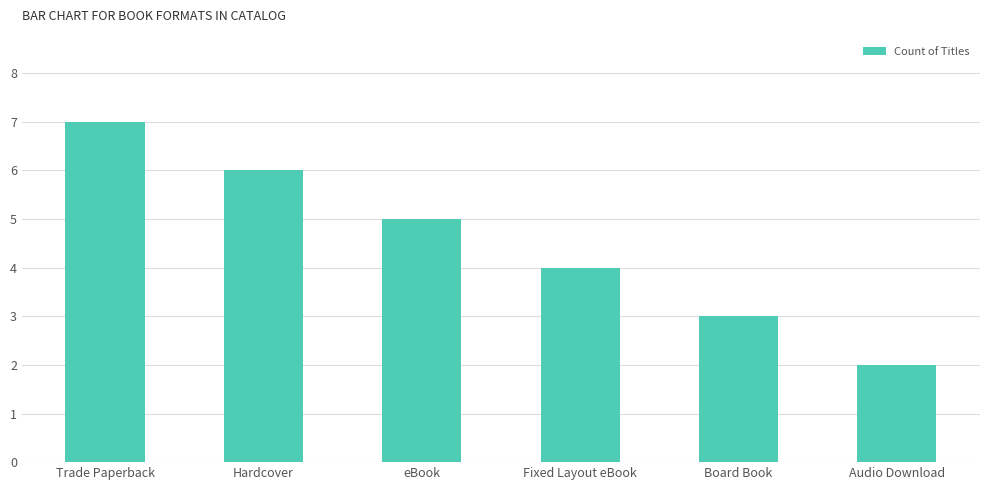

What is the label of the 6th bar from the left?

Audio Download